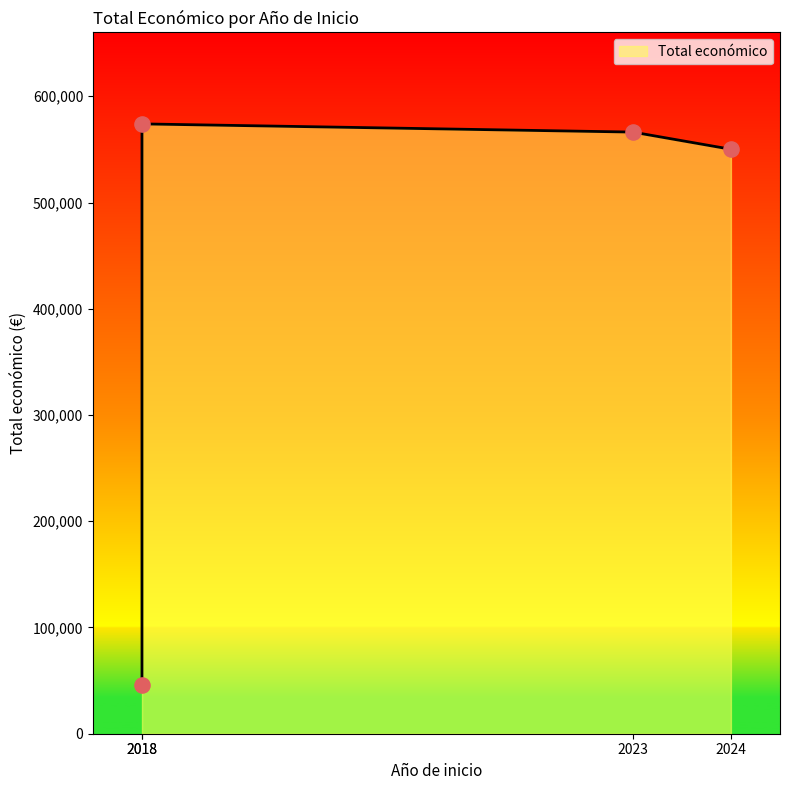

Approximately how many times larger is the value at 2018 compared to 2024?

0.1